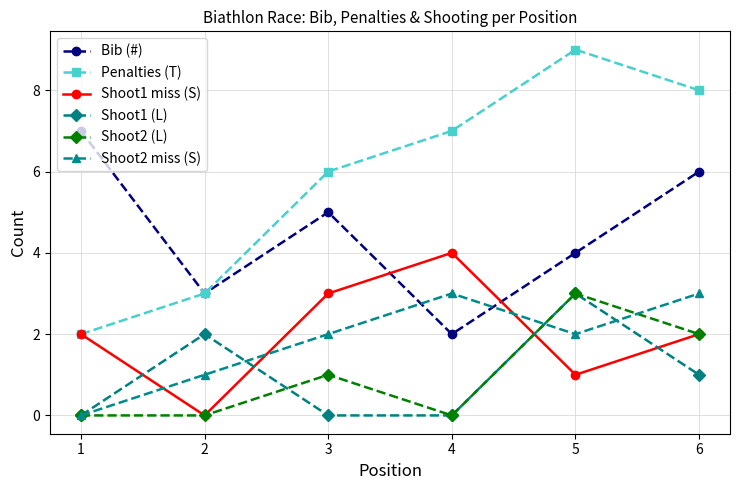

What is the value of the Bib (#) point at the 2nd from the left?

3